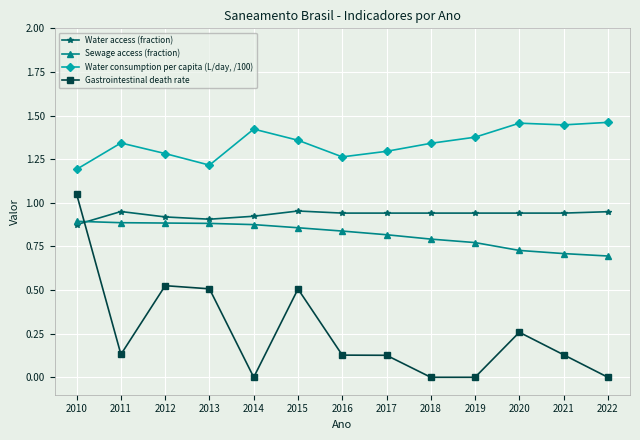

Is it true that Water access (fraction) equals 0.9 at 2018?

True